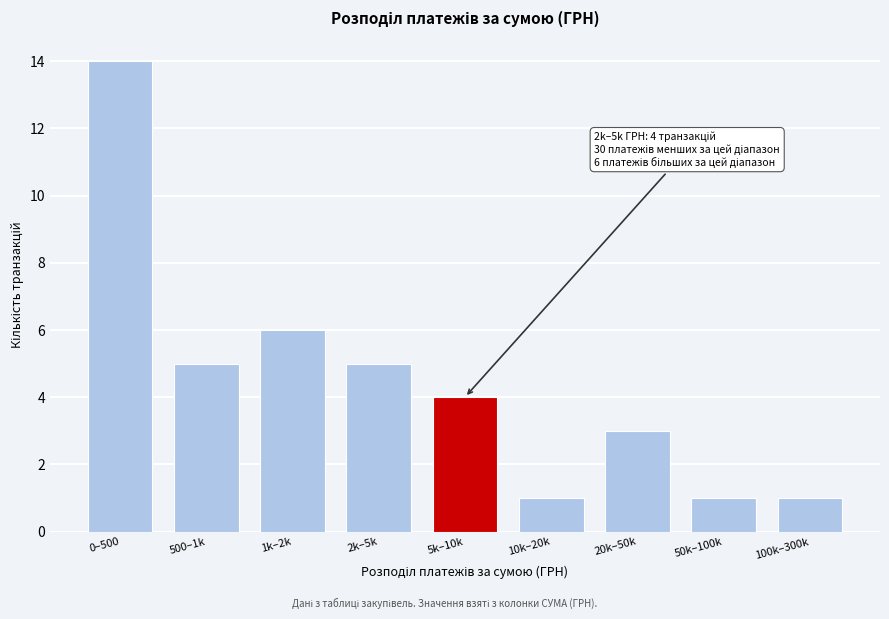

Reading right to left, what are all the values shown in this chart?

100k–300k=1	50k–100k=1	20k–50k=3	10k–20k=1	5k–10k=4	2k–5k=5	1k–2k=6	500–1k=5	0–500=14